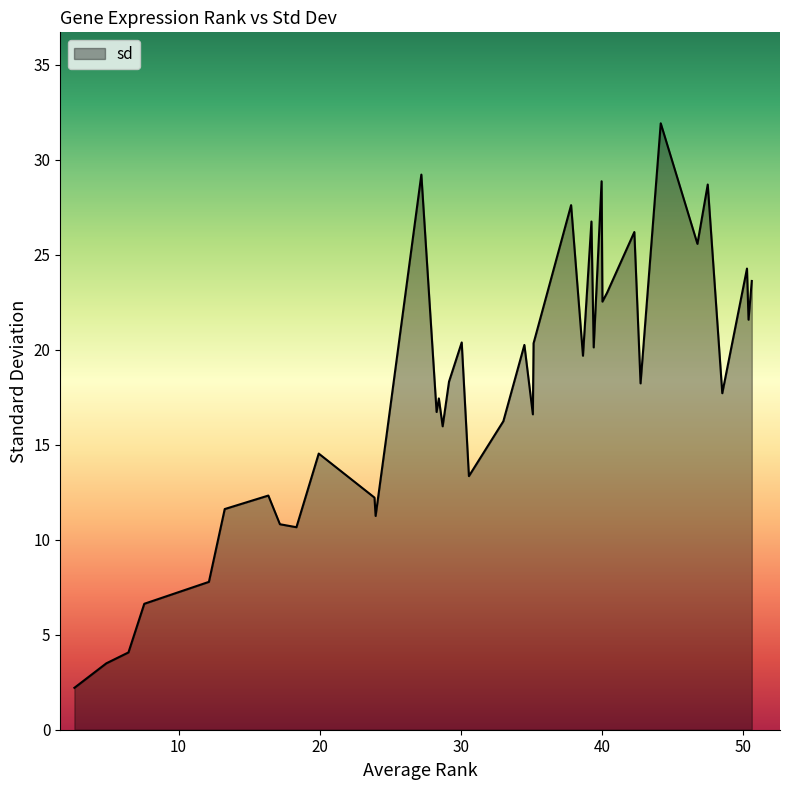

What is the difference between the maximum and minimum values?

29.7